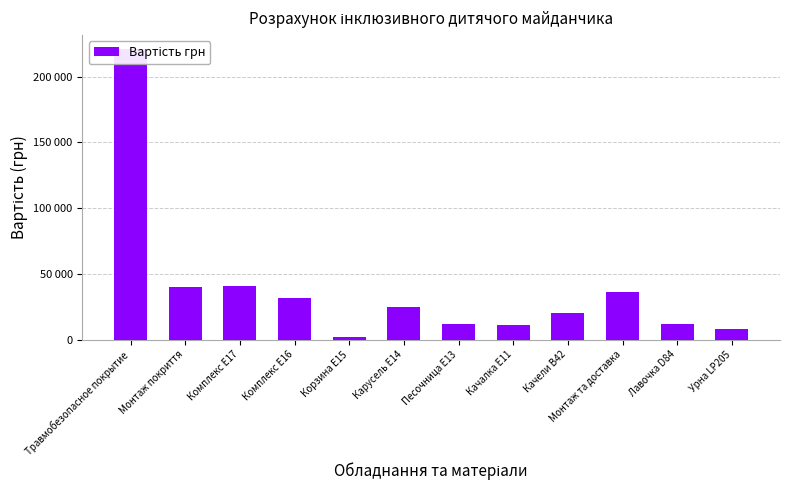

Is it true that the value at Лавочка D84 is 4440?

False